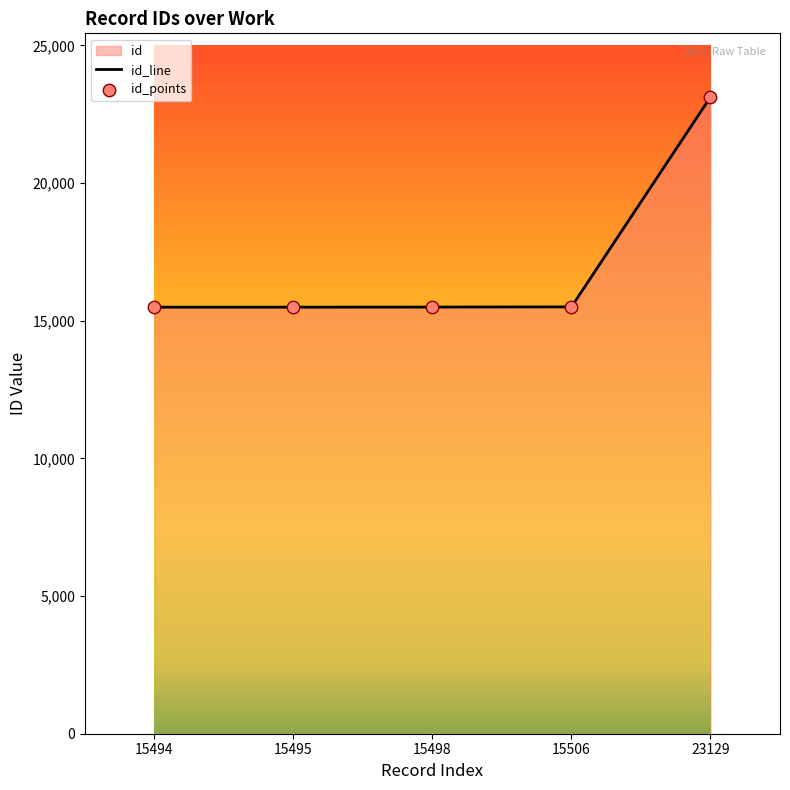

Which series contains the highest Y value?

id_line